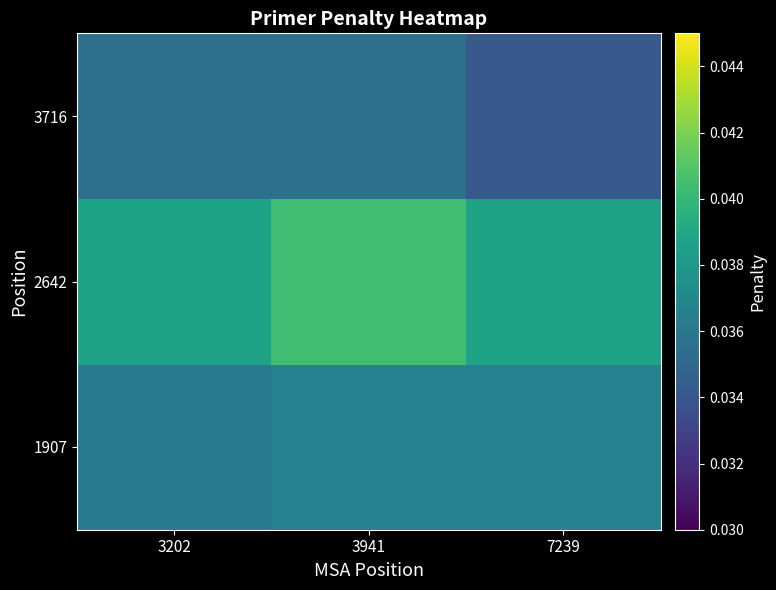

How many categories are shown in the chart?

3